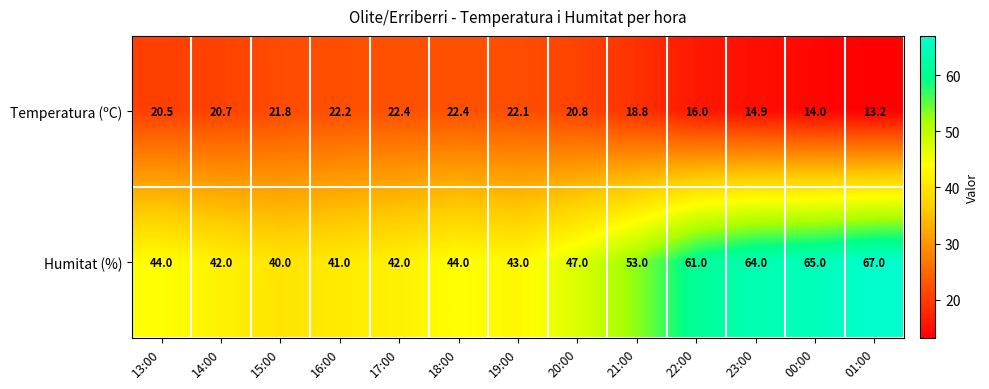

How many data points does each series have?

13